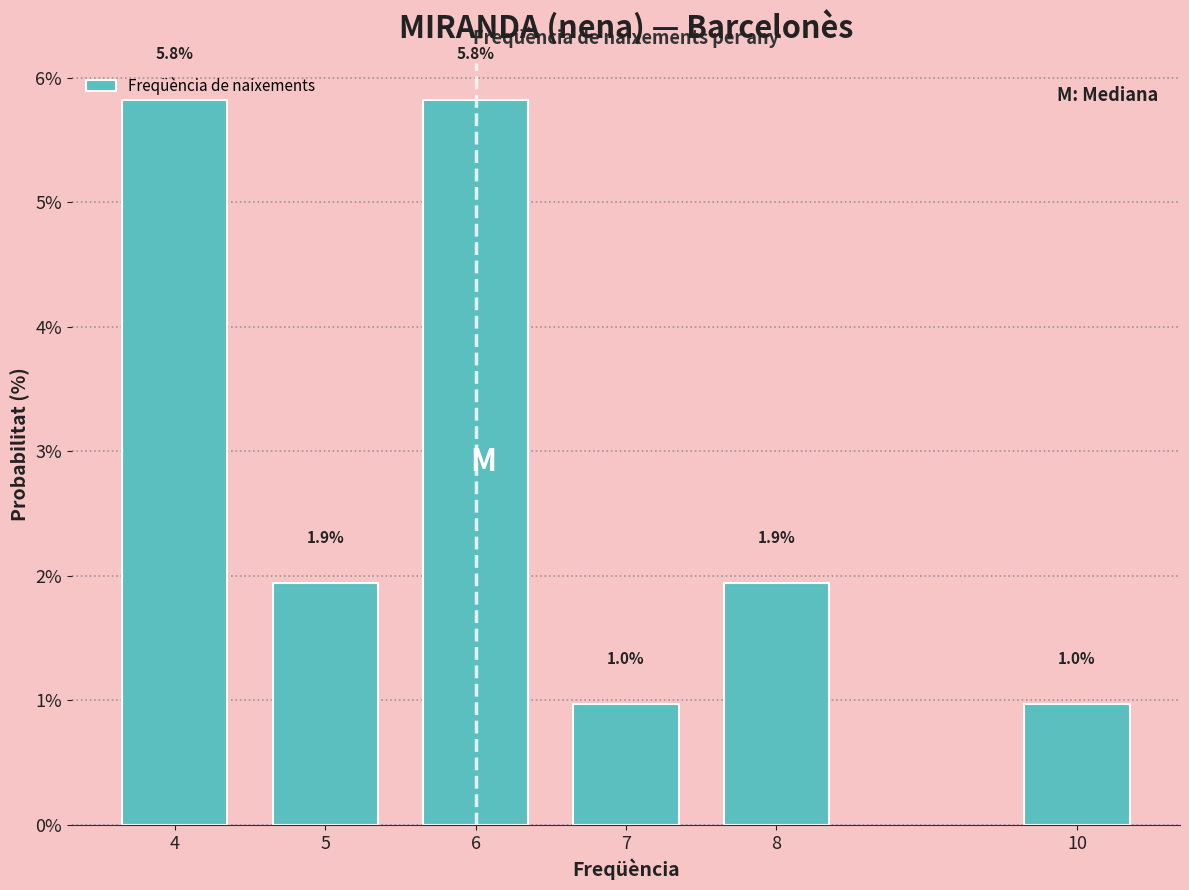

What is the maximum value shown in the chart?

5.8